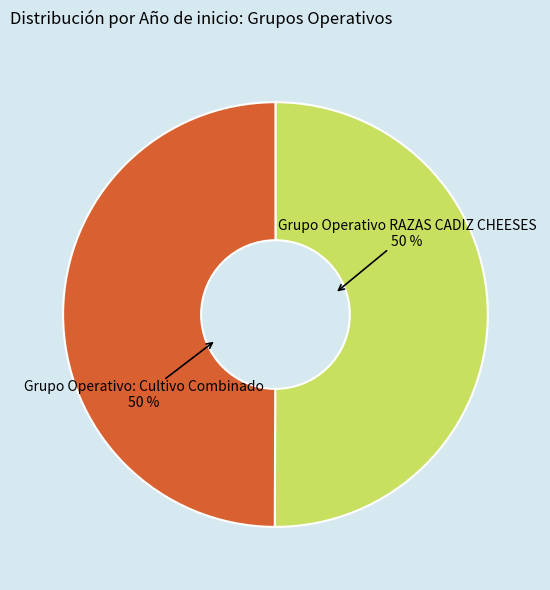

To the nearest percent, what is the average slice percentage?

50%